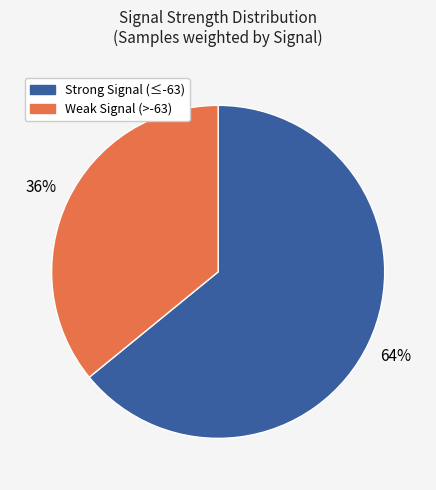

Does any single category account for the majority?

Yes